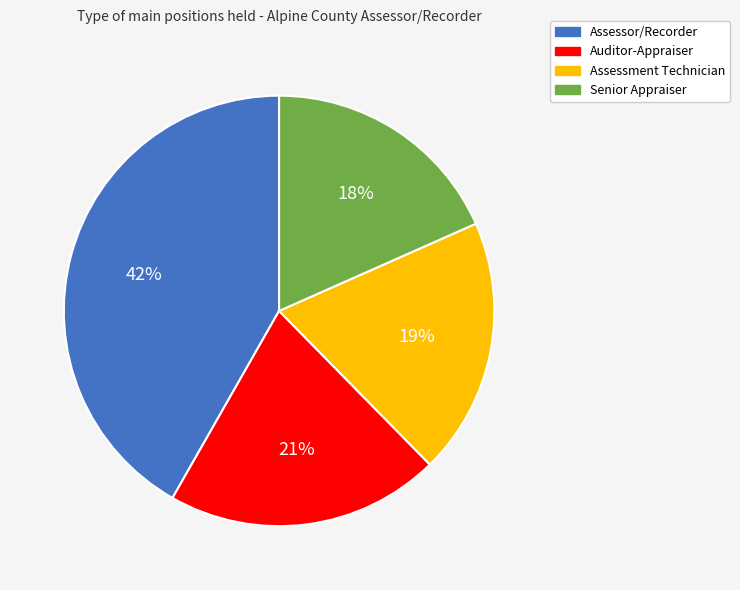

What percentage is the Assessment Technician slice, to the nearest percent?

19%